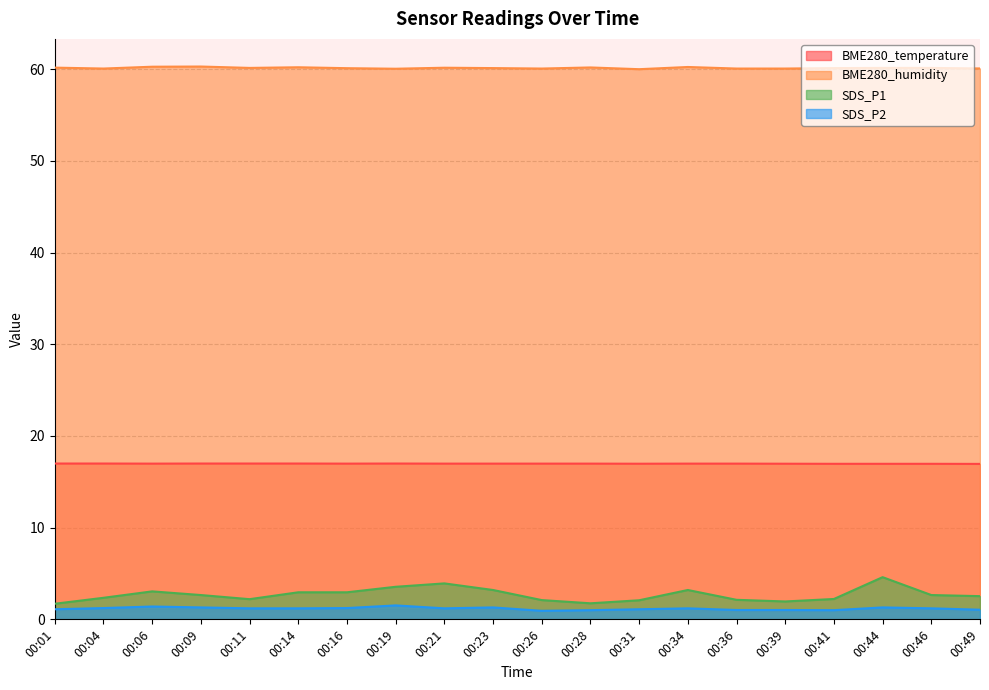

How many lines are shown in the chart?

4